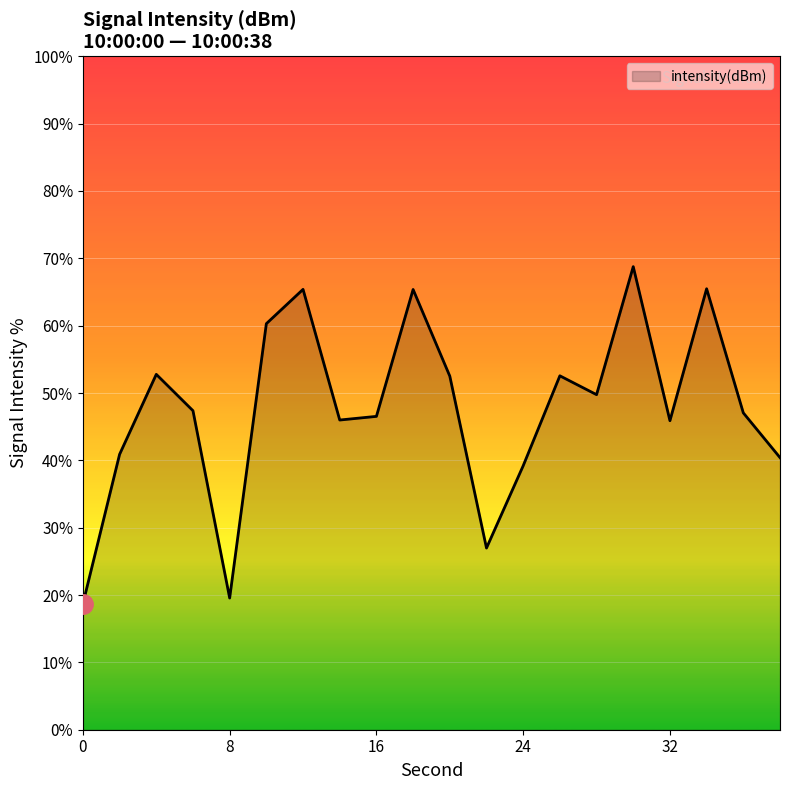

What is the maximum value shown in the chart?

68.8